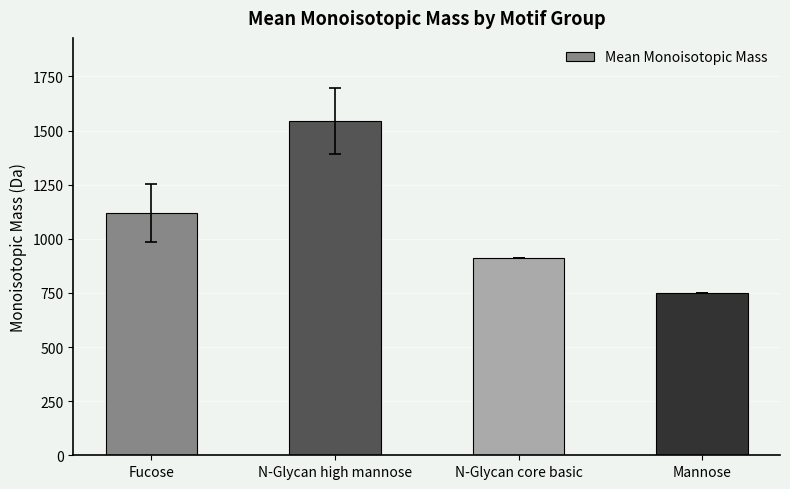

List the labels in order of value, smallest first.

Mannose, N-Glycan core basic, Fucose, N-Glycan high mannose